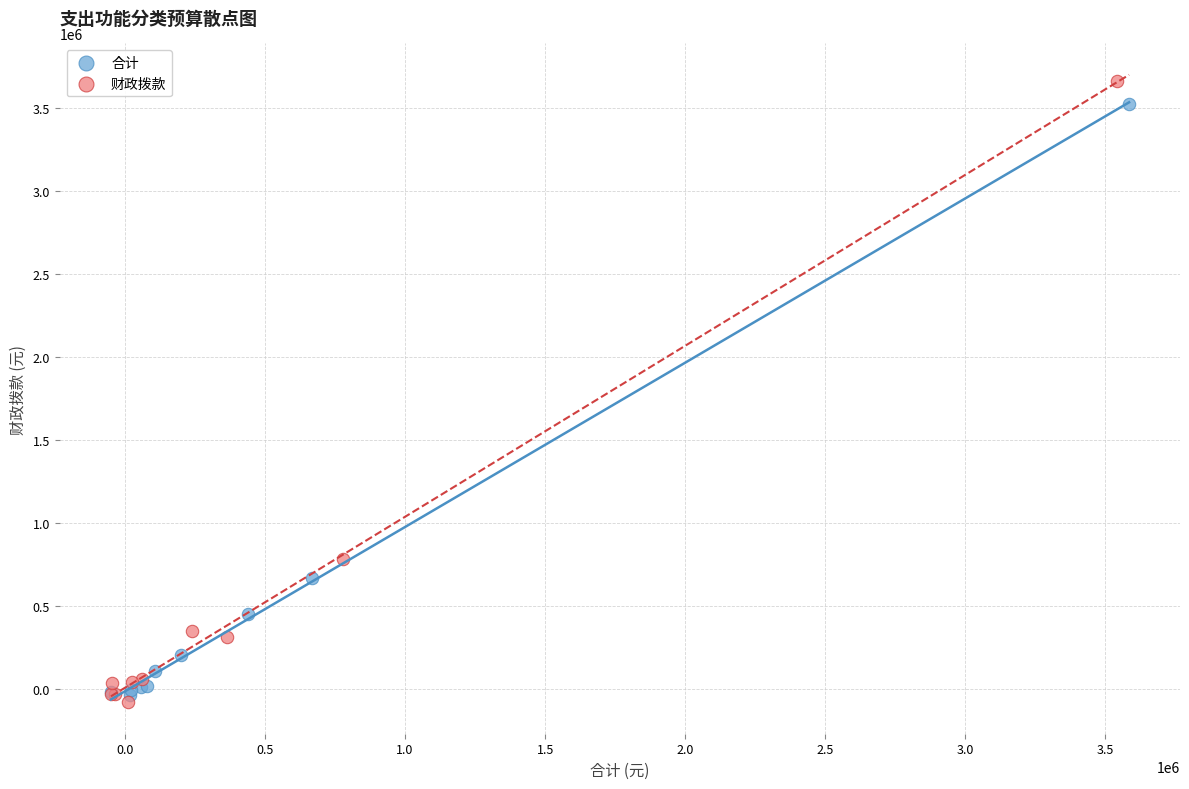

Which series has the largest Y range (max minus min)?

财政拨款